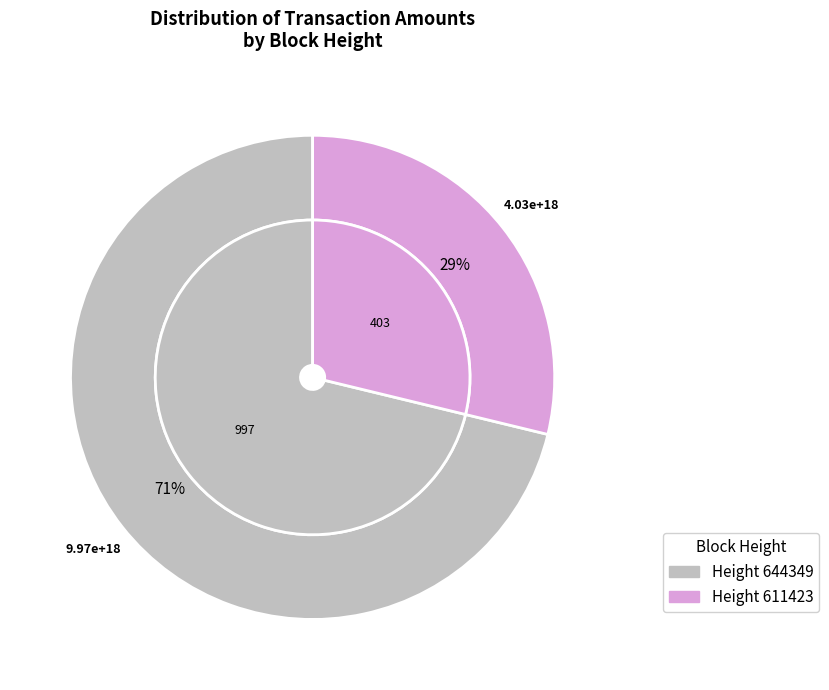

Rank the categories by value from lowest to highest.

611423, 644349